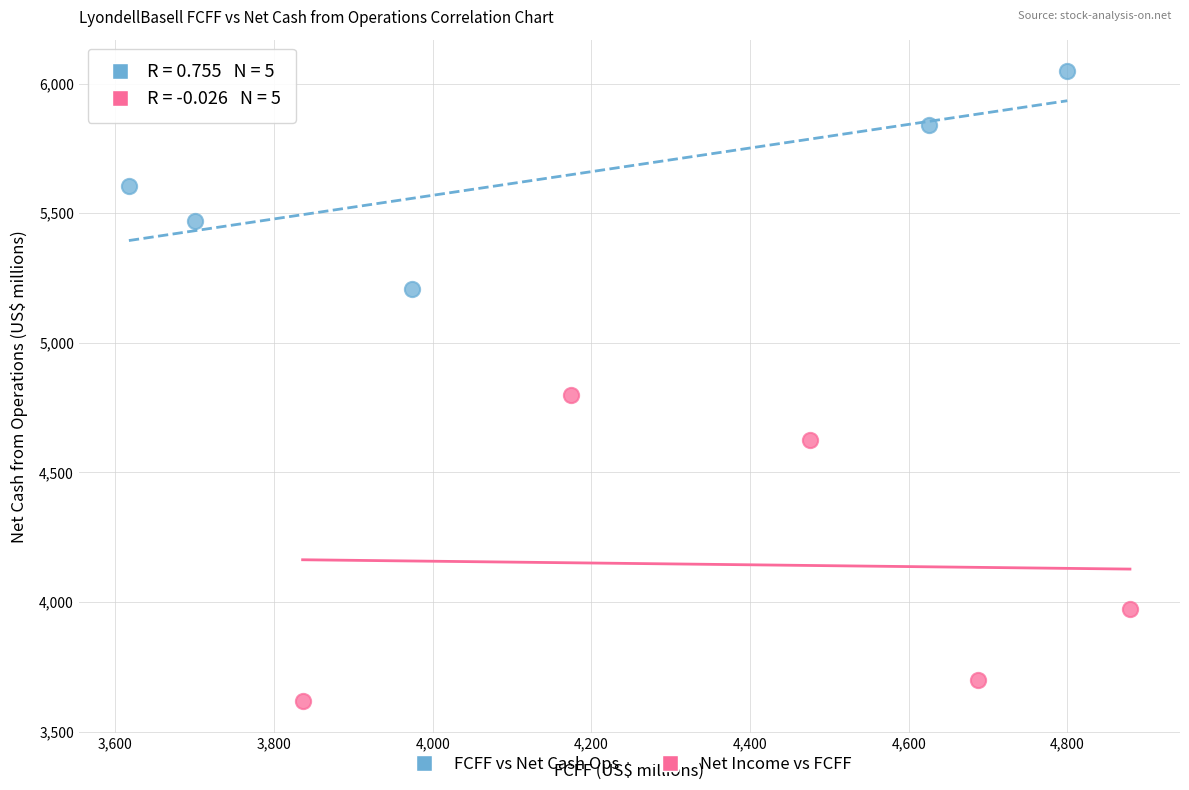

Which series has the largest Y range (max minus min)?

Net Income vs FCFF